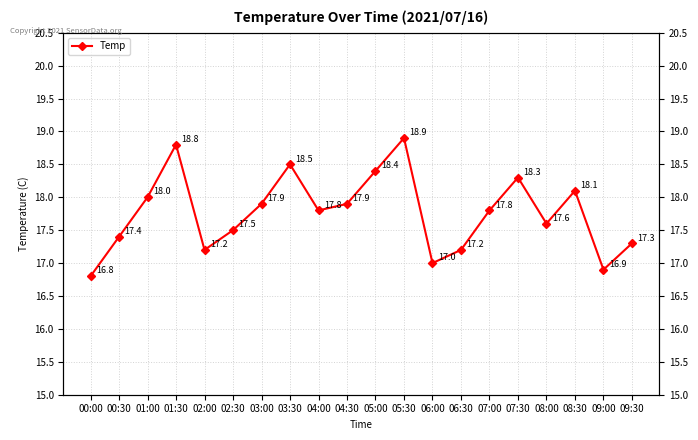

What is the label of the 15th point from the right?

02:30